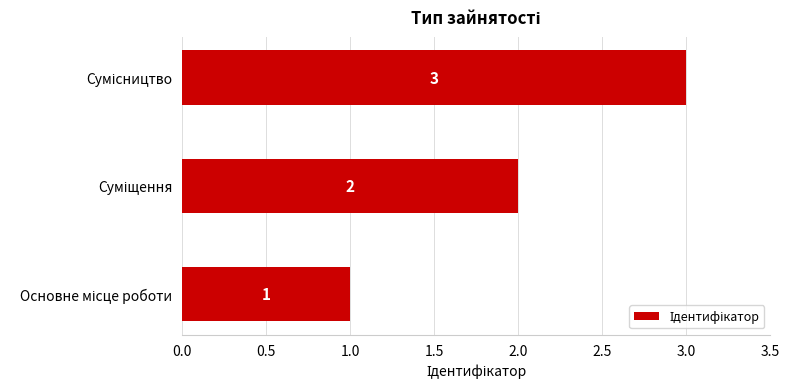

What is the maximum value shown in the chart?

3